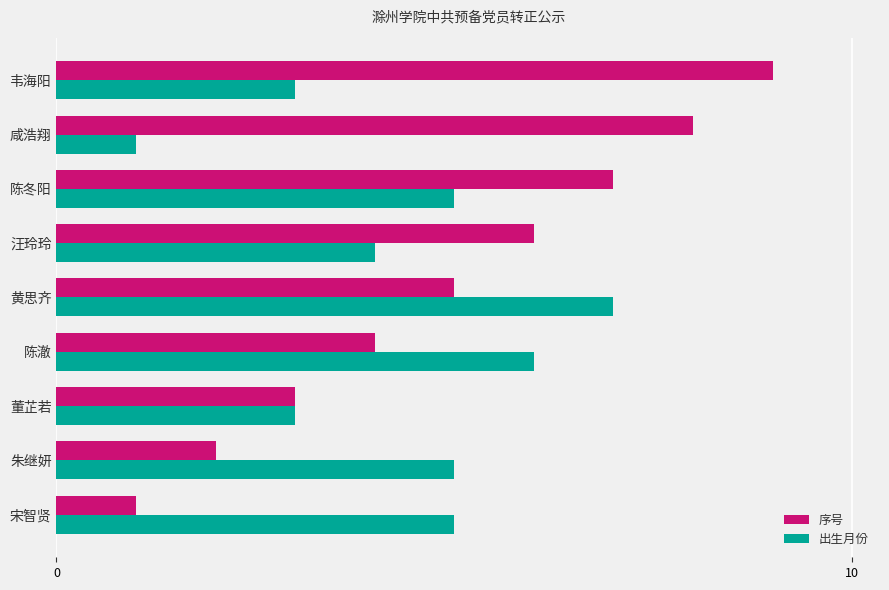

Which series has the largest total across all categories?

序号